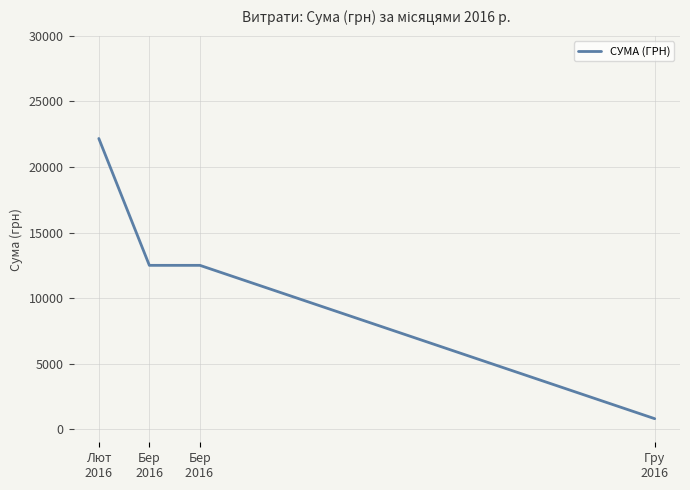

What is the sum of the values at Гру
2016 and Бер
2016 ?

13296.0